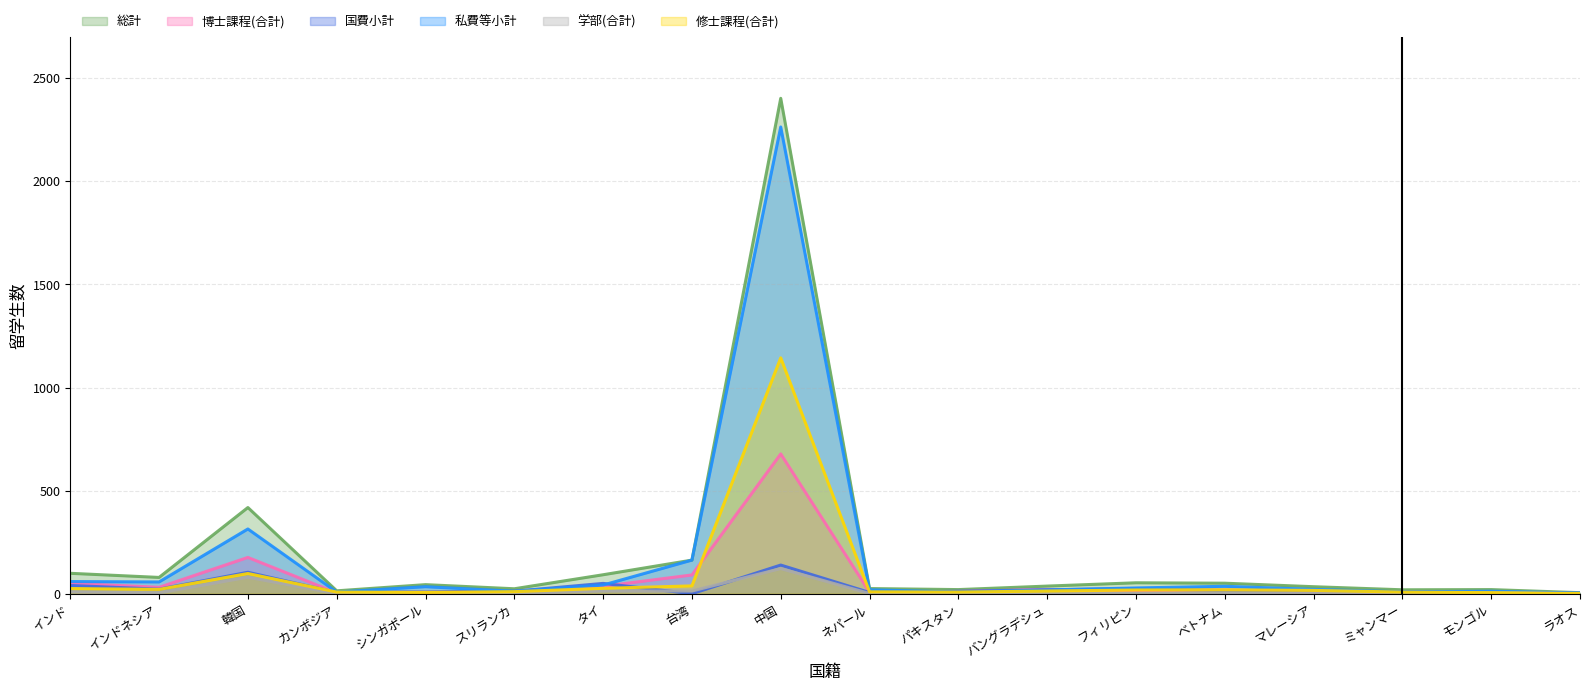

Does the chart have visible grid lines?

Yes